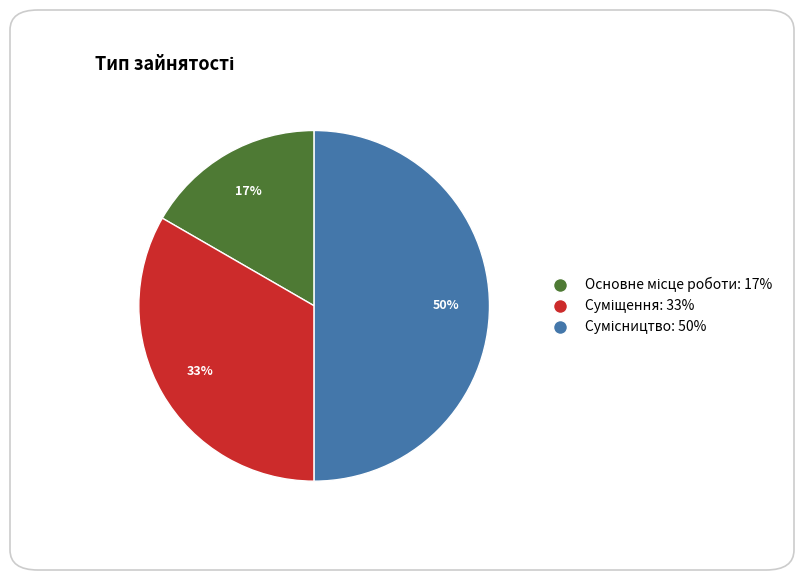

How many segments does this pie chart have?

3